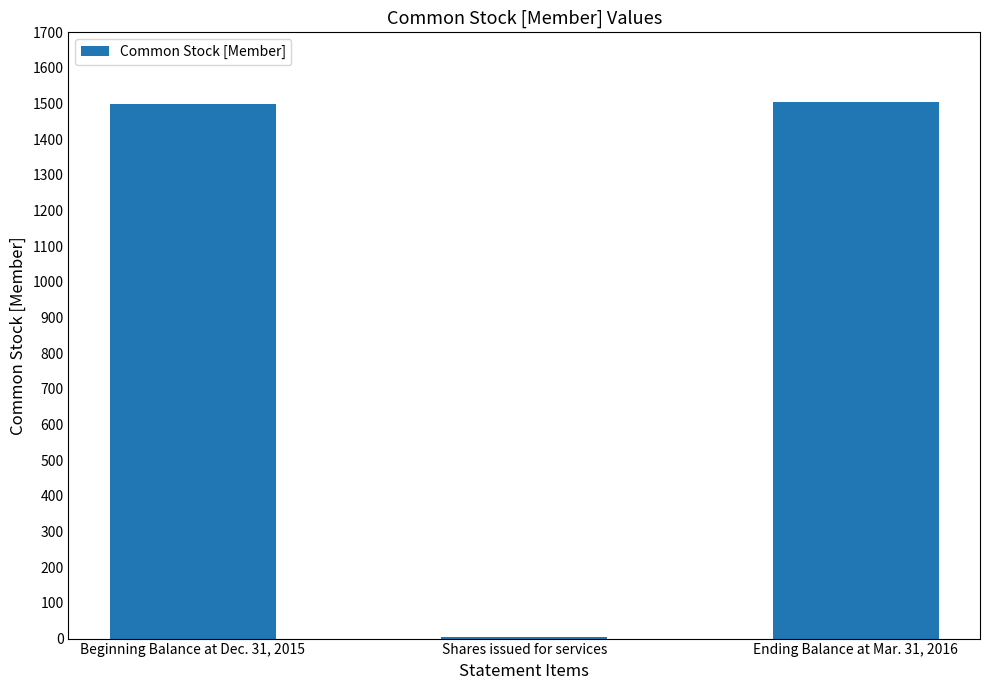

What is the greatest value displayed?

1504